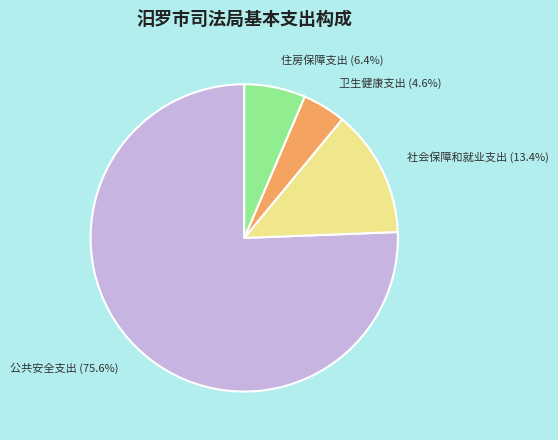

Is there a majority slice in this chart?

Yes